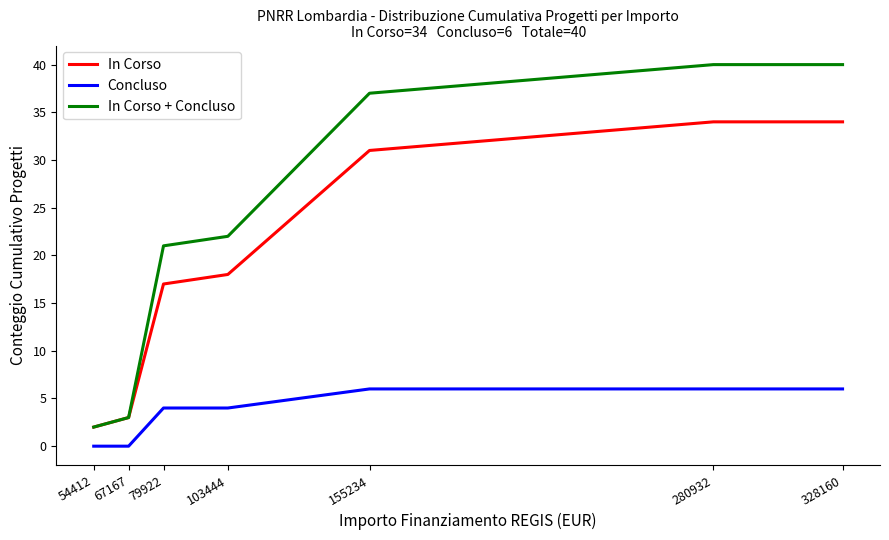

Which category has the lowest value in the In Corso + Concluso series?

54412